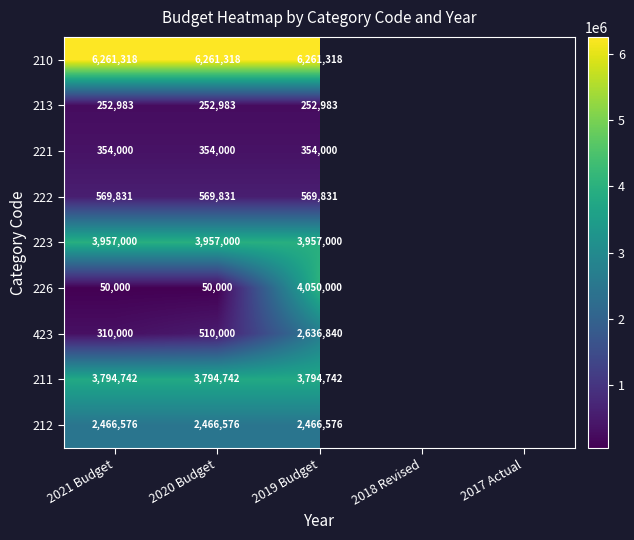

Is it true that 210 equals 6261318 at 2021 Budget?

True